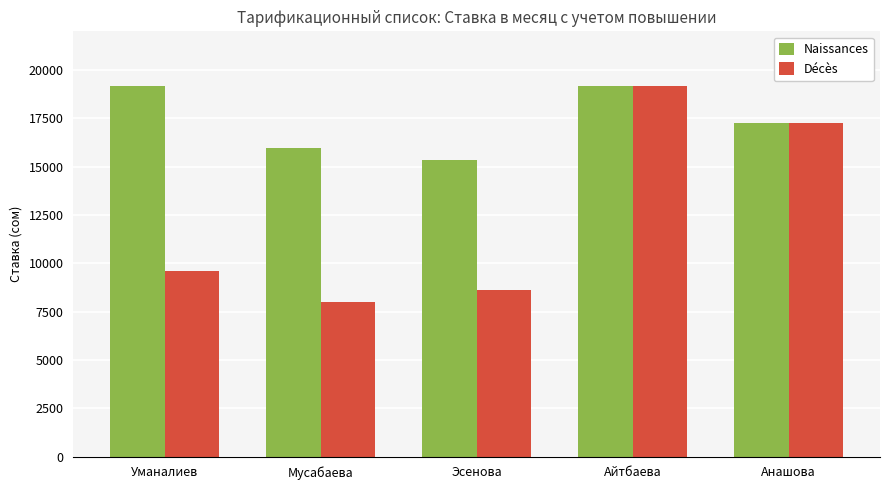

What position from the right is Анашова?

1